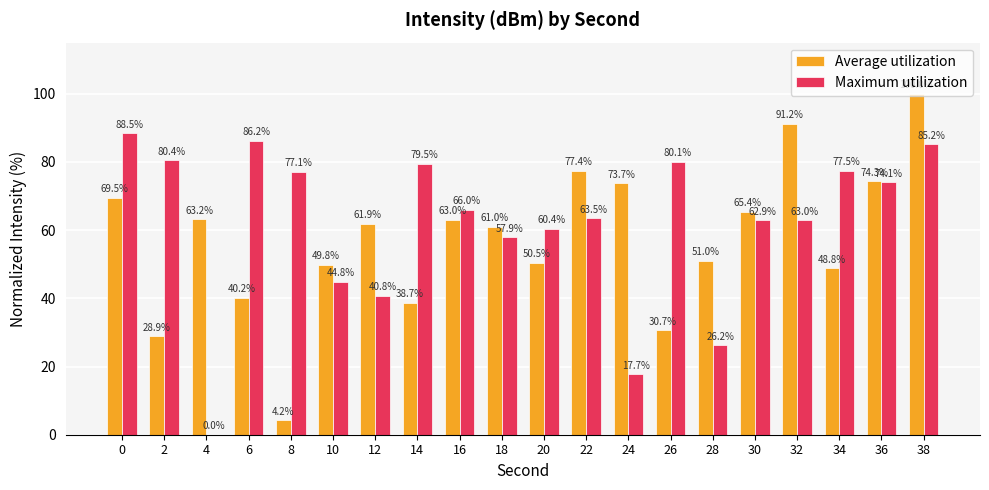

What are all the series names shown in the legend?

Average utilization, Maximum utilization